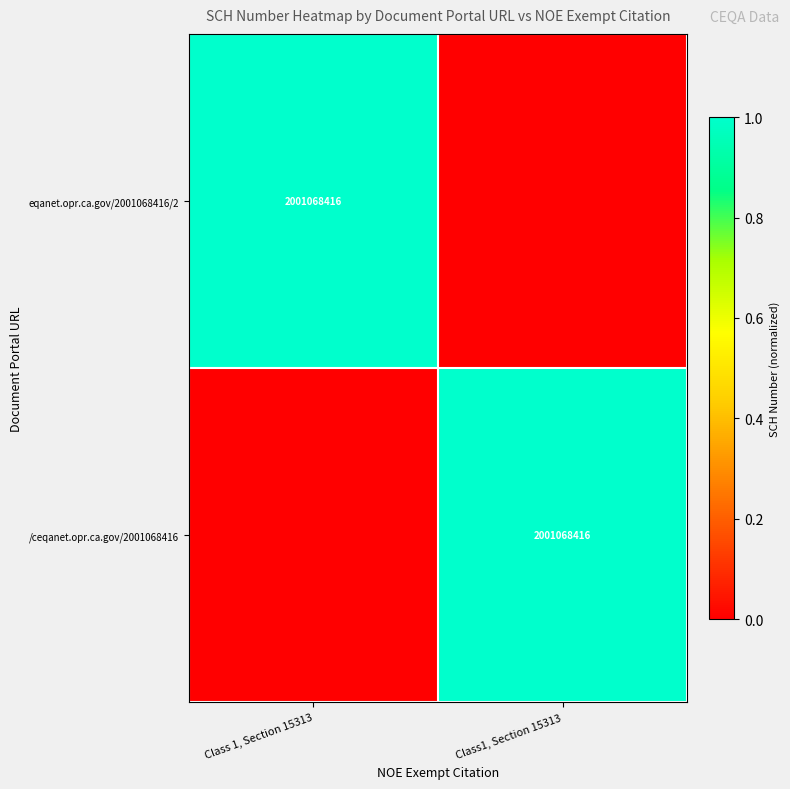

The eqanet.opr.ca.gov/2001068416/2 series shows 2001068416 at Class 1, Section 15313. True or false?

True